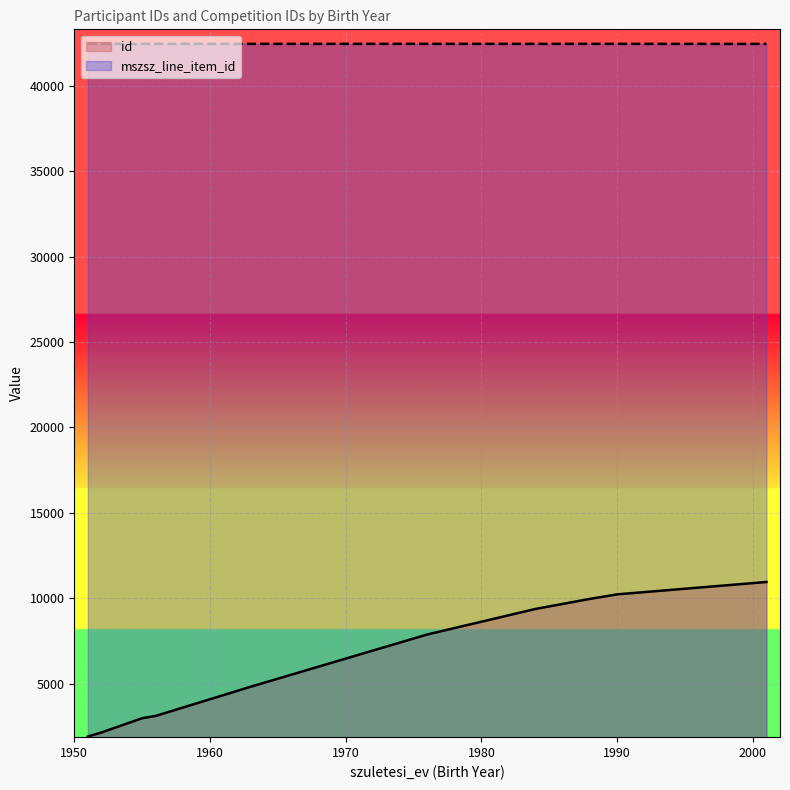

Read the mszsz_line_item_id value at 1976.

42458